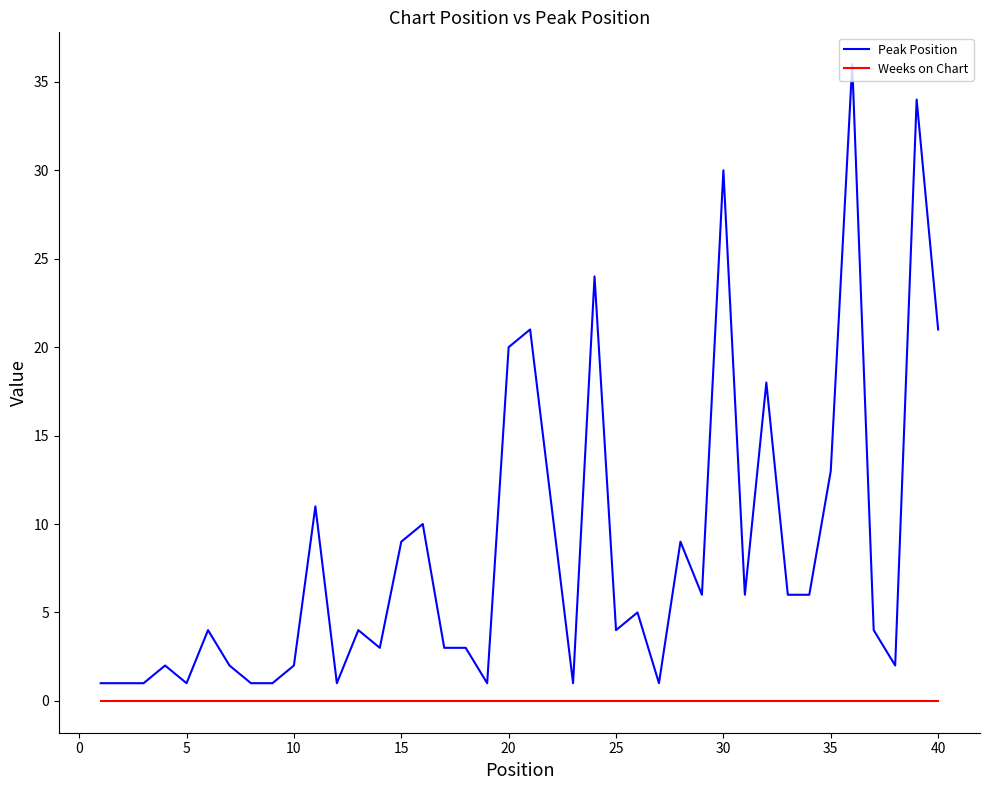

True or false: Weeks on Chart and Peak Position intersect in this chart.

False